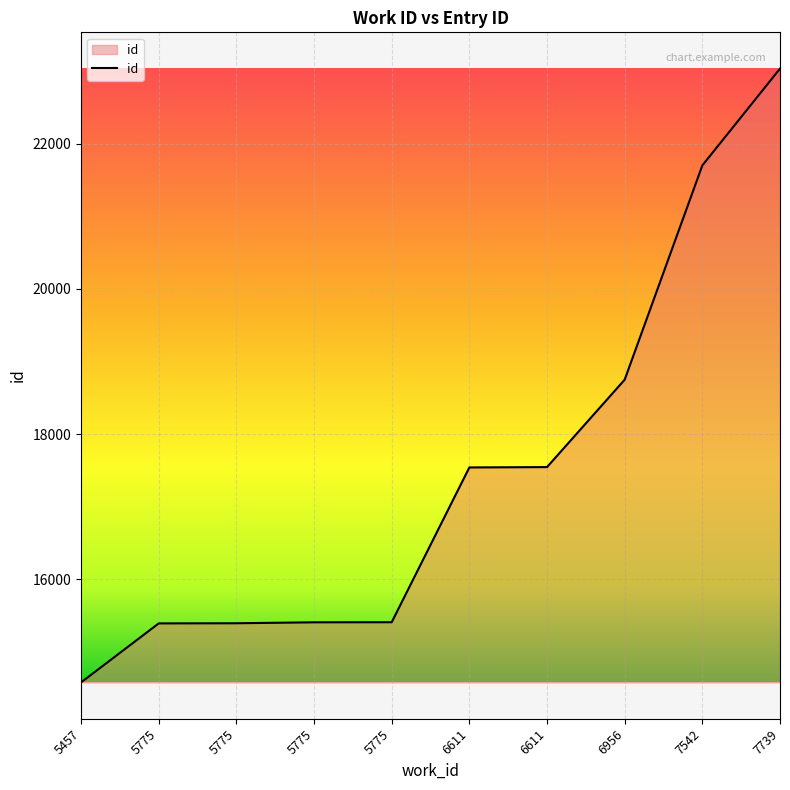

Reading left to right, what are all the values shown in this chart?

5457=14581	5775=15394	5775=15396	5775=15409	5775=15410	6611=17542	6611=17547	6956=18751	7542=21702	7739=23035